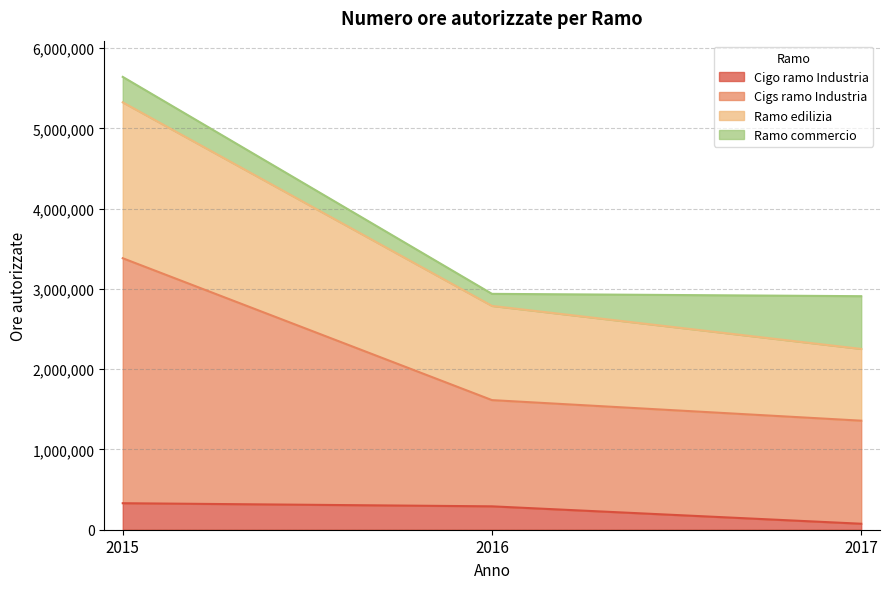

What is the approximate value of Cigo ramo Industria at 2017, to the nearest 100?

74500